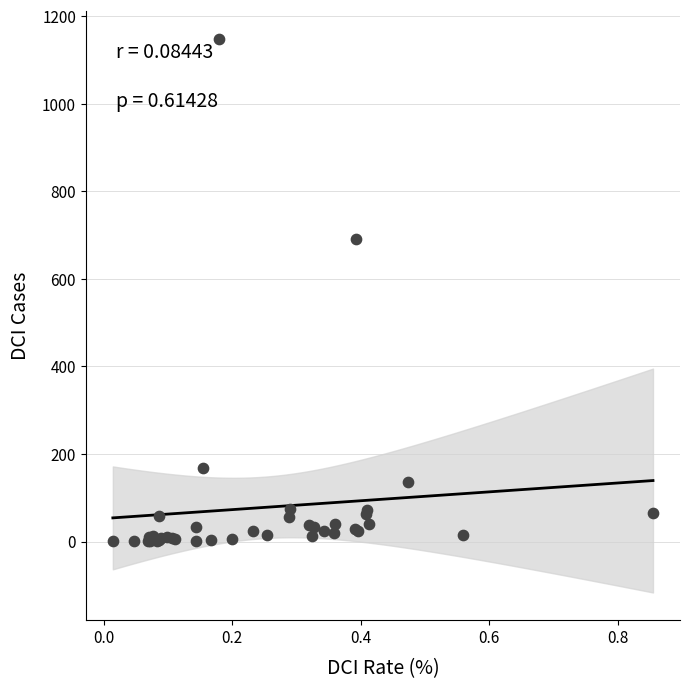

What Y value in the scatter plot is closest to 574?

691